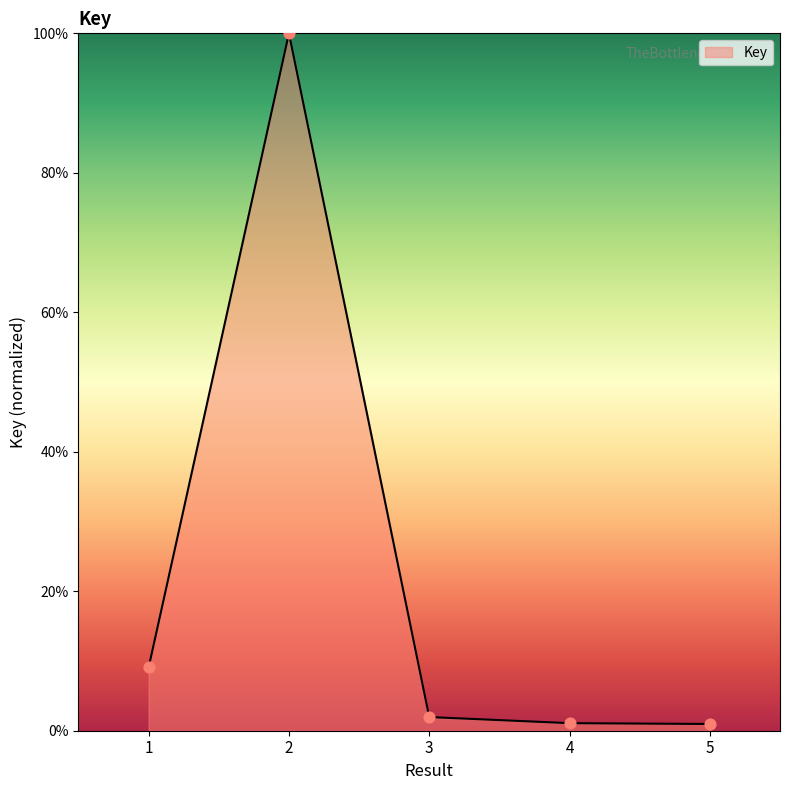

Which has a higher value, 3 or 1?

1